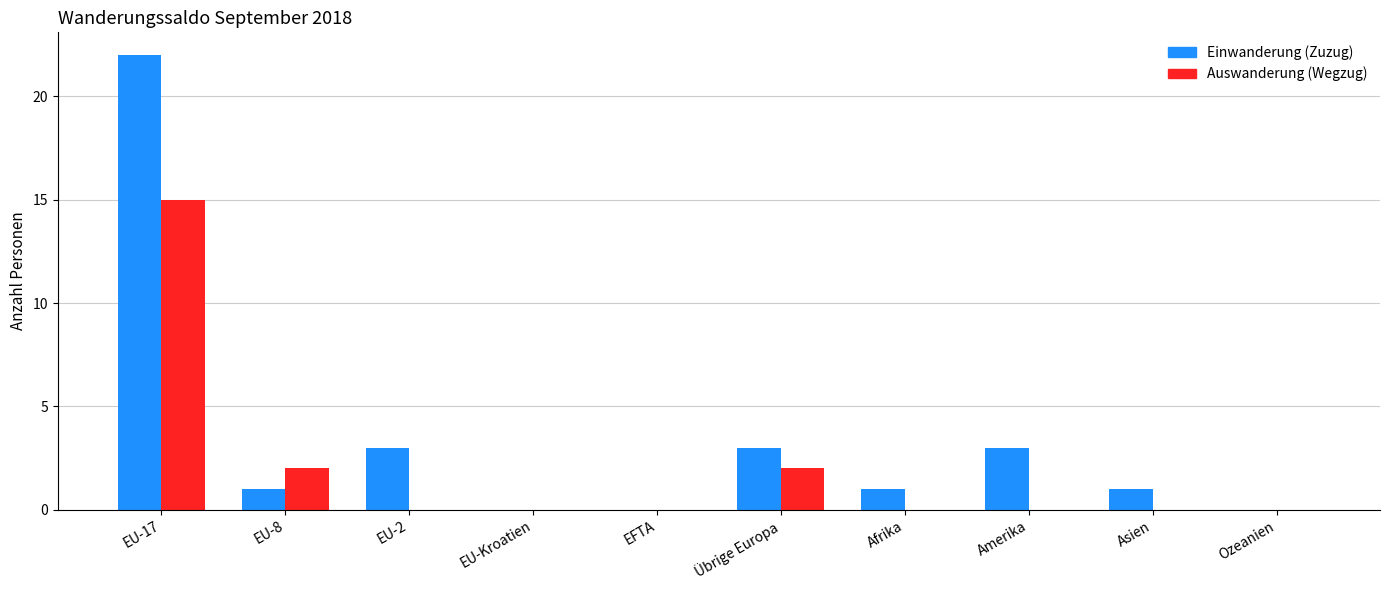

At which category is the sum across all series the highest?

EU-17